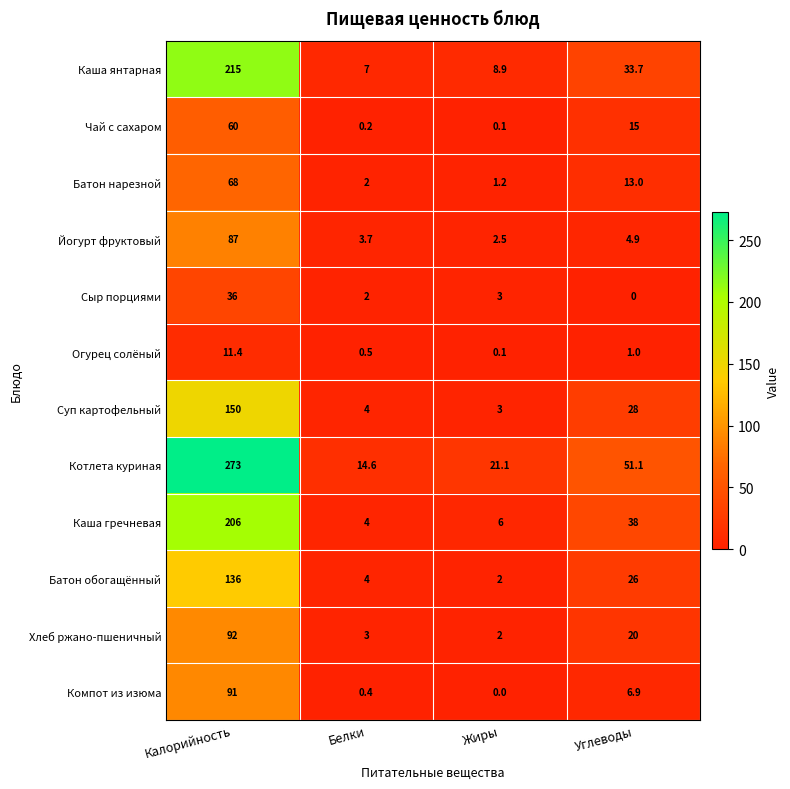

What value does the Йогурт фруктовый series have at Жиры?

2.5